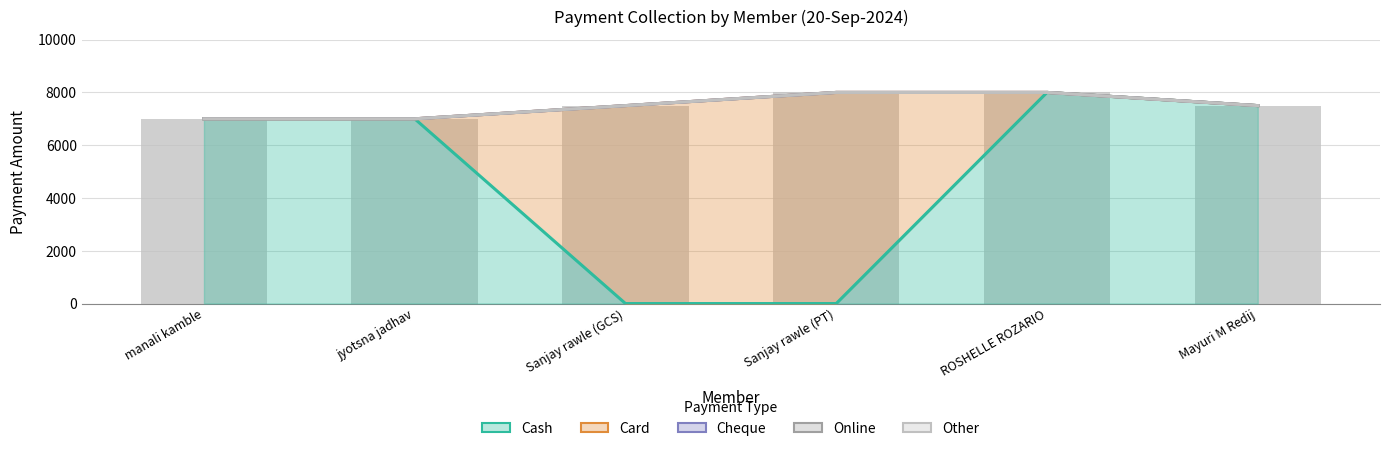

Are the bars grouped side by side (vs. stacked)?

Yes